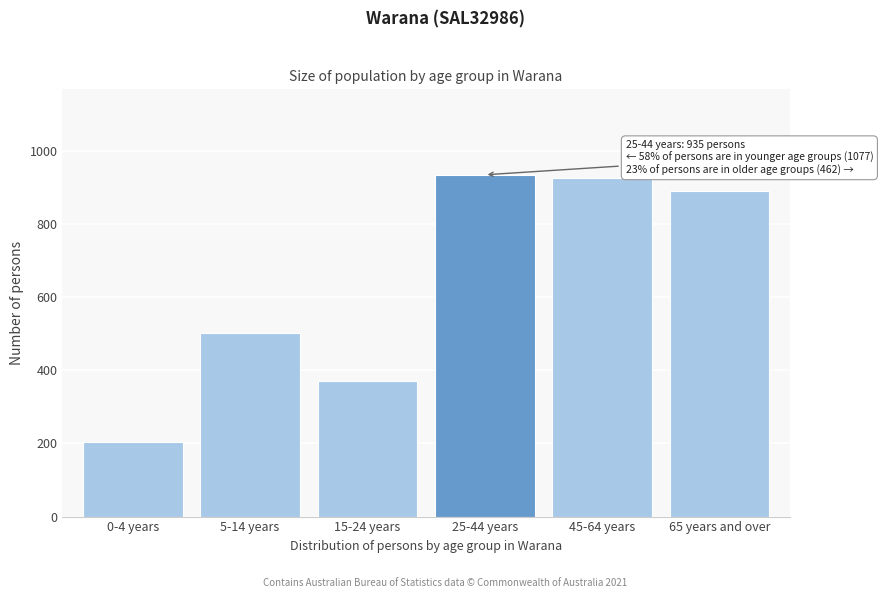

Reading left to right, extract all data points from this chart.

0-4 years=203	5-14 years=502	15-24 years=372	25-44 years=935	45-64 years=927	65 years and over=892